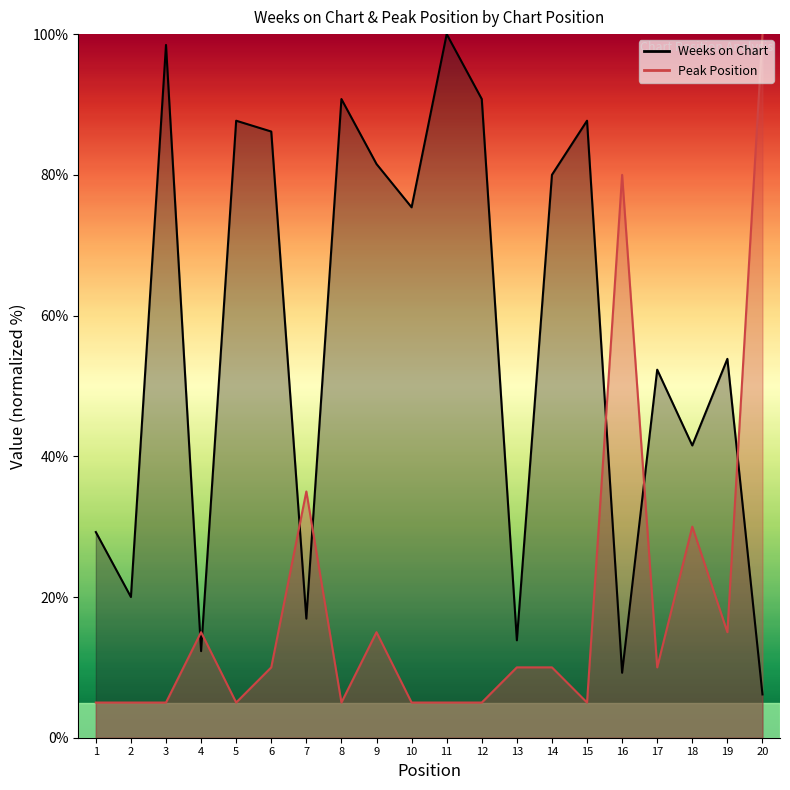

Does the chart display data point markers on the line(s)?

No